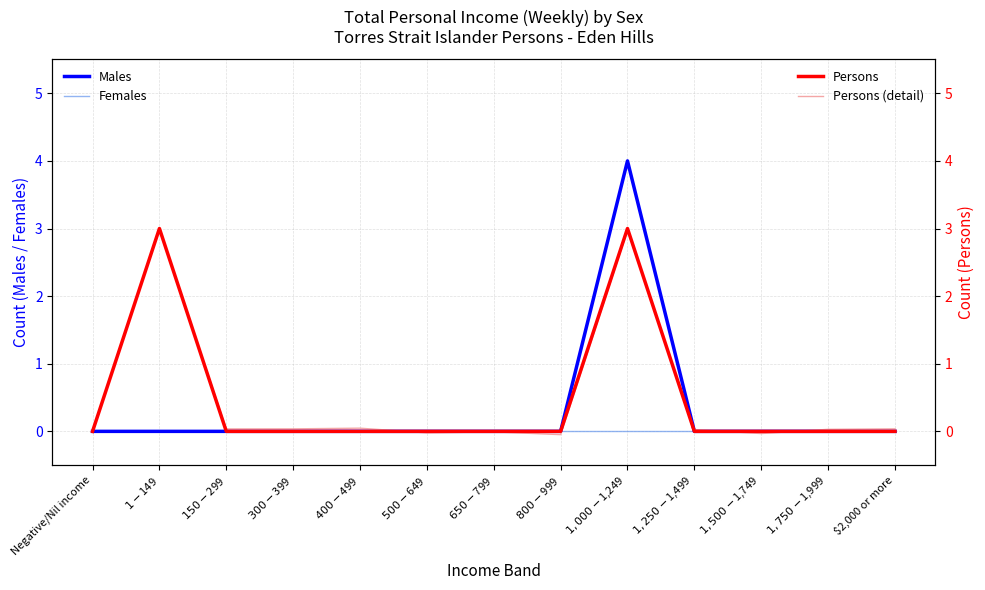

The Persons (detail) series shows 0.1 at $1,750-$1,999. True or false?

False